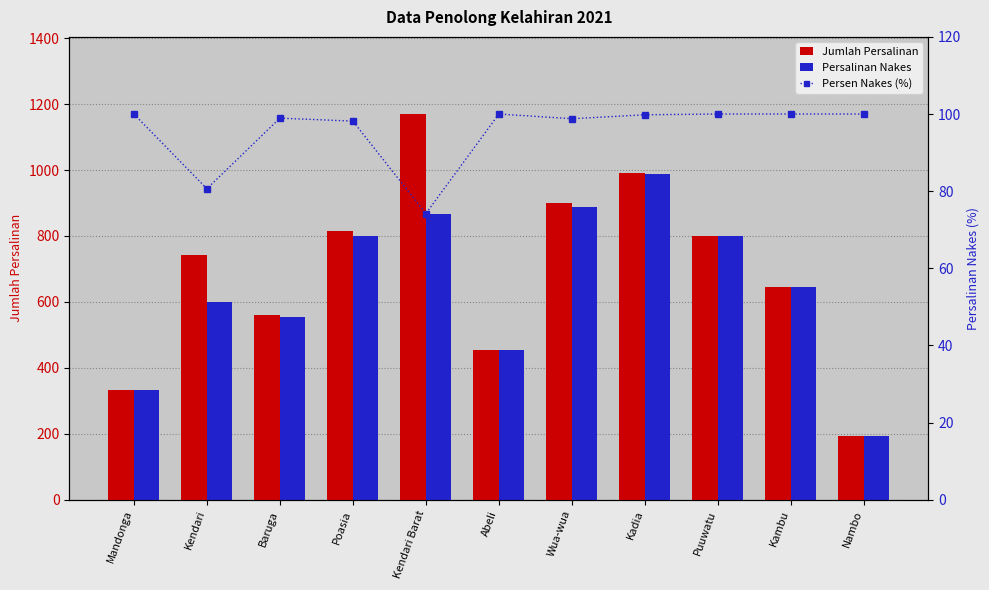

The value of Jumlah Persalinan at Wua-wua is 276.1. True or false?

False